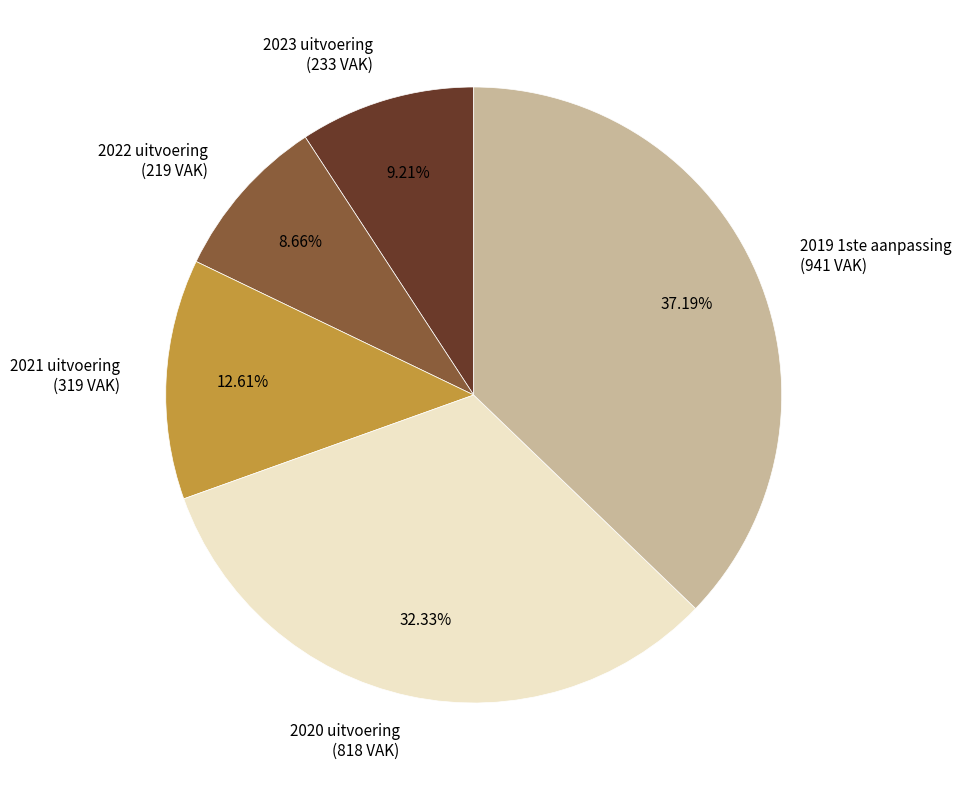

Is 2019 1ste aanpassing the majority of the pie?

No